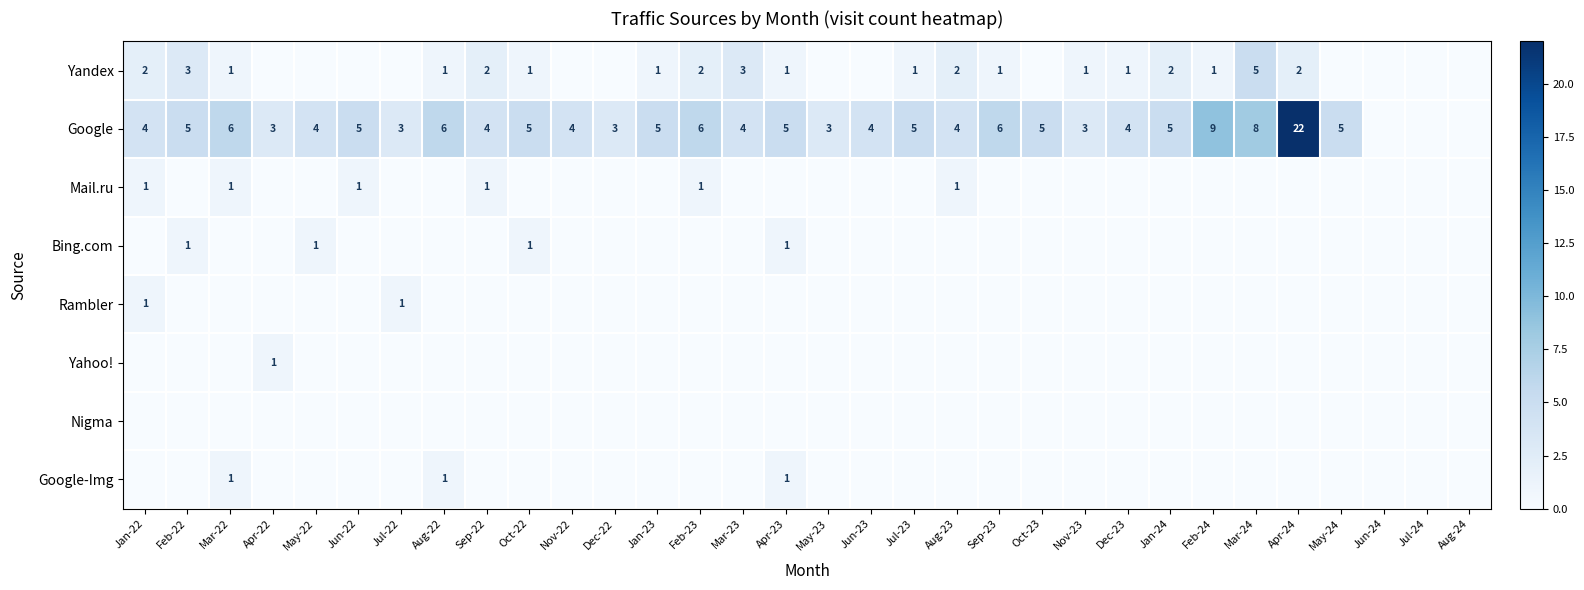

Is it true that Yandex equals 1 at Sep-23?

True